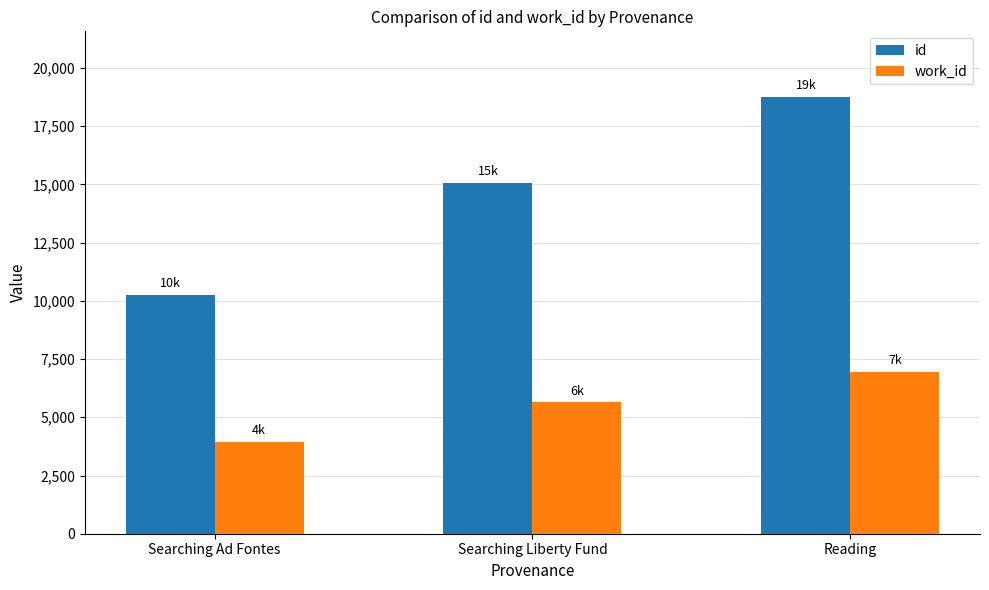

Read the id value at Searching Liberty Fund.

15077